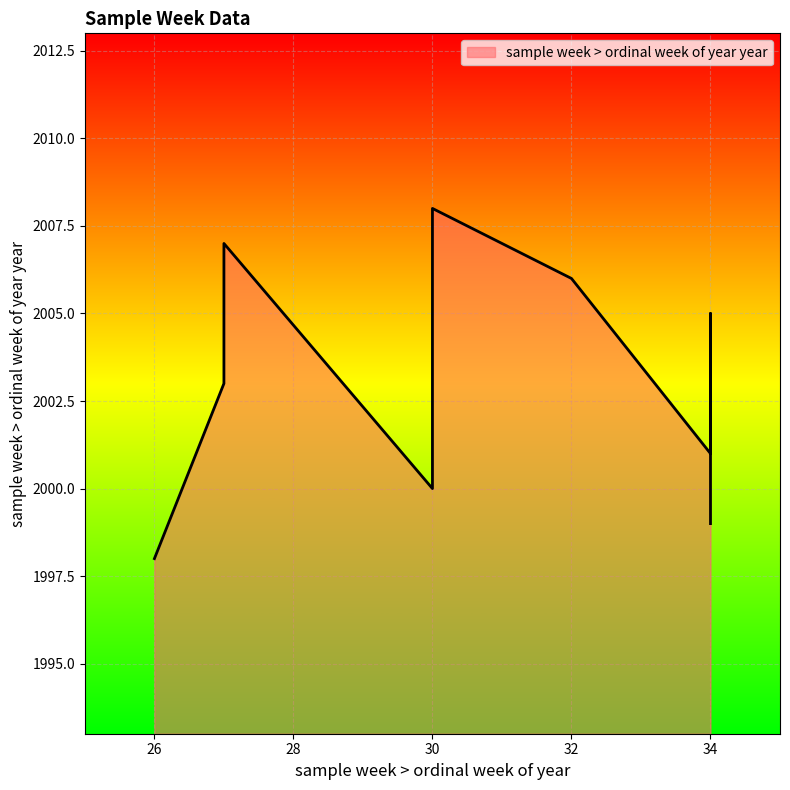

What is the average value?

2003